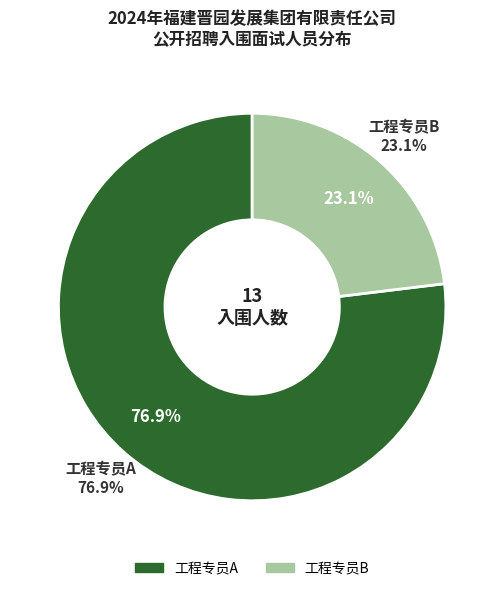

What is the ratio of the value at 工程专员B to the value at 工程专员A?

0.3